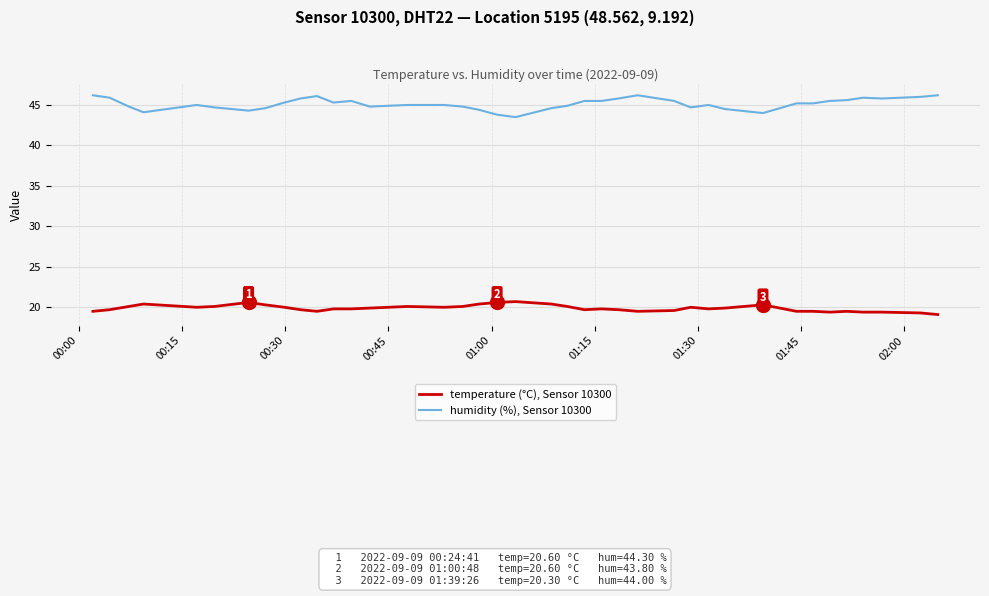

True or false: temperature (°C), Sensor 10300 and humidity (%), Sensor 10300 intersect in this chart.

False